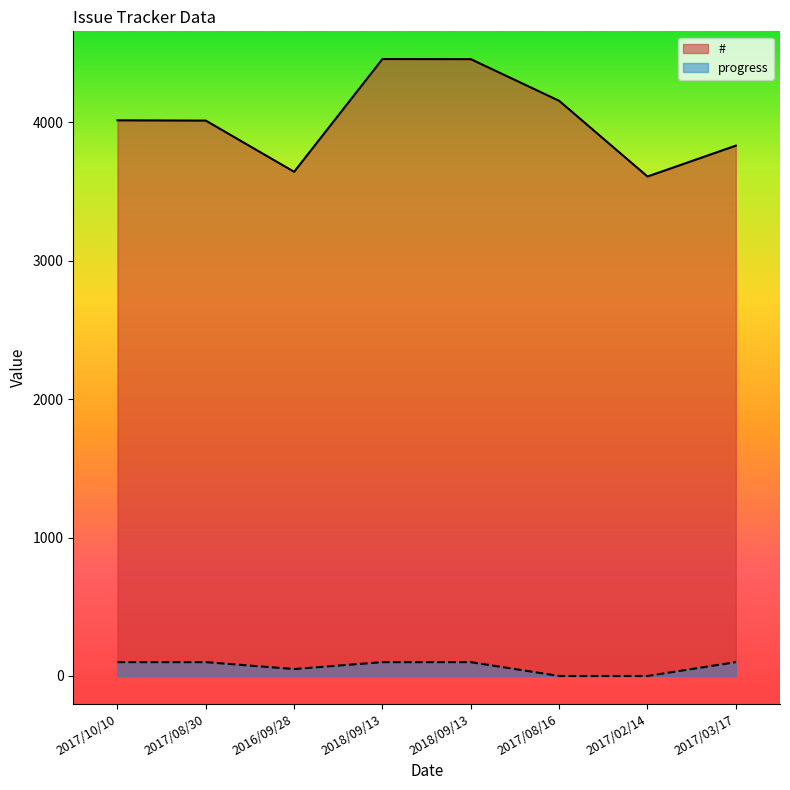

How many data points in # are above 4015?

3